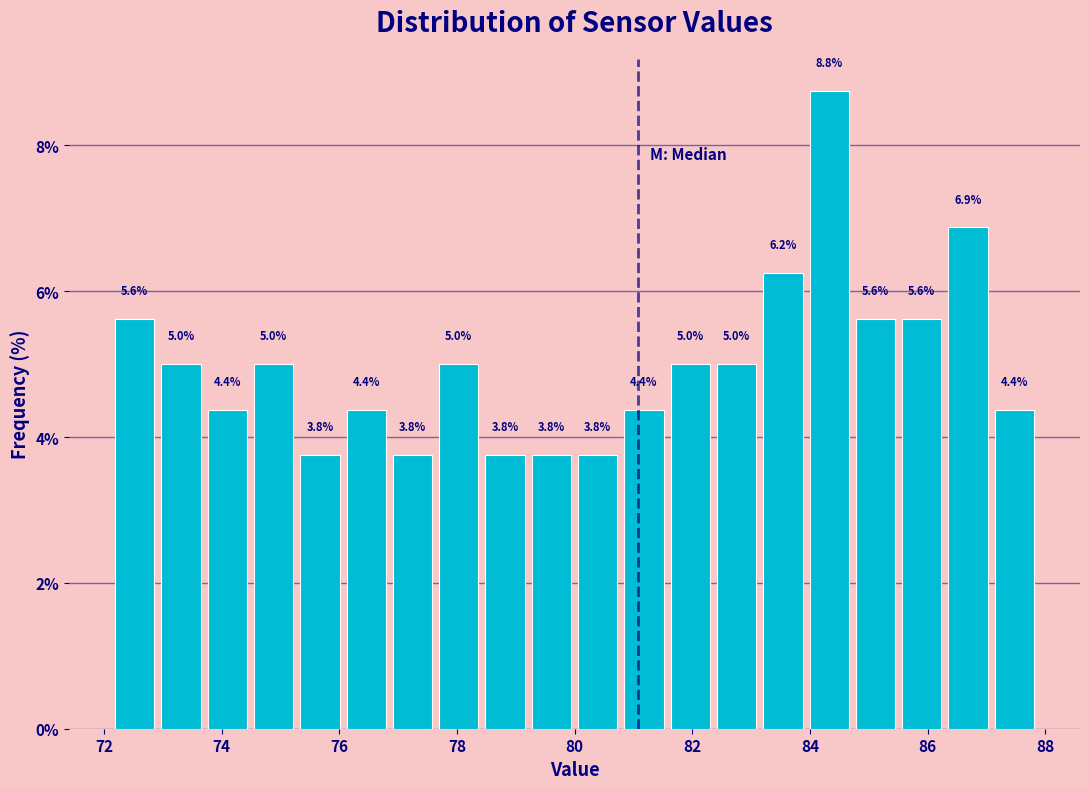

Around what value on the x-axis is the tallest bar? Give the approximate position of its centre, as read against the axis.

84.4